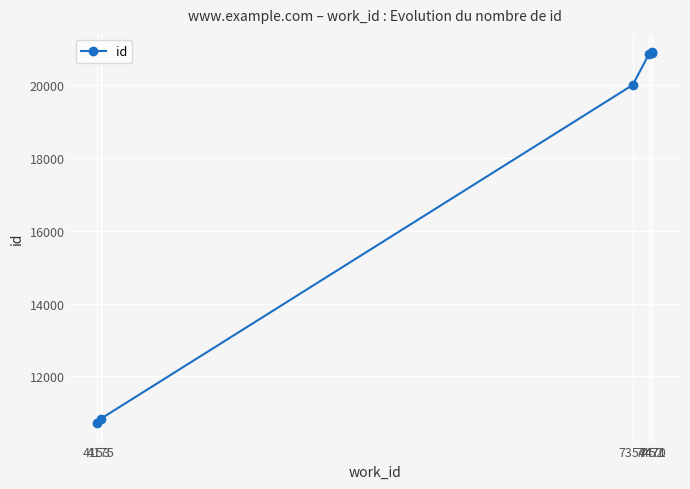

How many lines are shown in the chart?

1